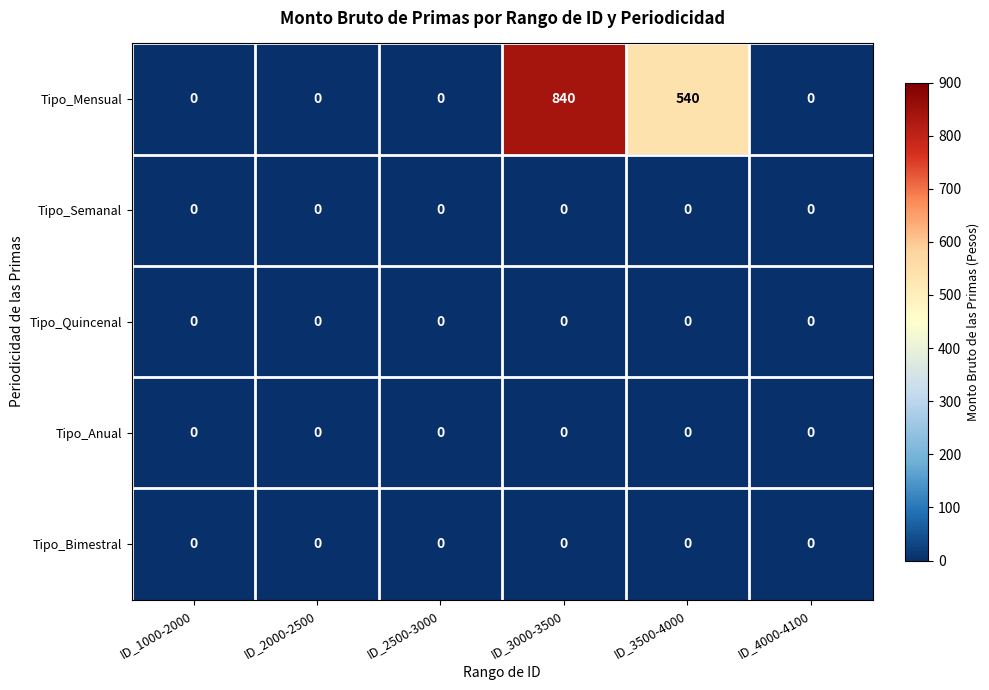

What is the difference between the highest and lowest values at ID_3500-4000?

540